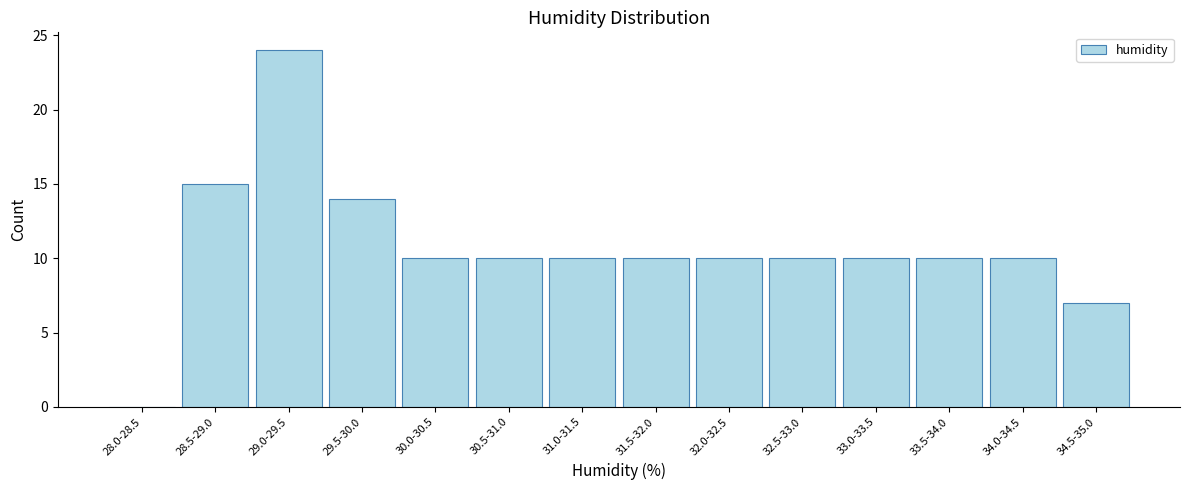

Reading left to right, extract all data points from this chart.

28.0-28.5=0	28.5-29.0=15	29.0-29.5=24	29.5-30.0=14	30.0-30.5=10	30.5-31.0=10	31.0-31.5=10	31.5-32.0=10	32.0-32.5=10	32.5-33.0=10	33.0-33.5=10	33.5-34.0=10	34.0-34.5=10	34.5-35.0=7